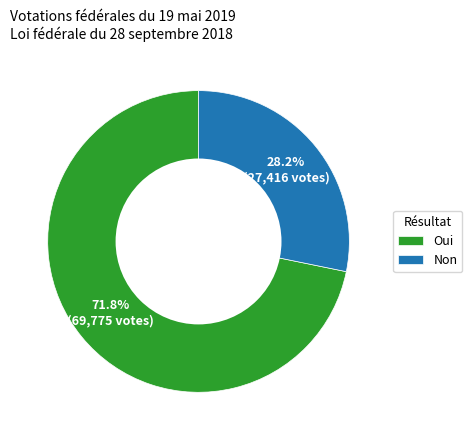

To the nearest percent, what is the average slice percentage?

50%